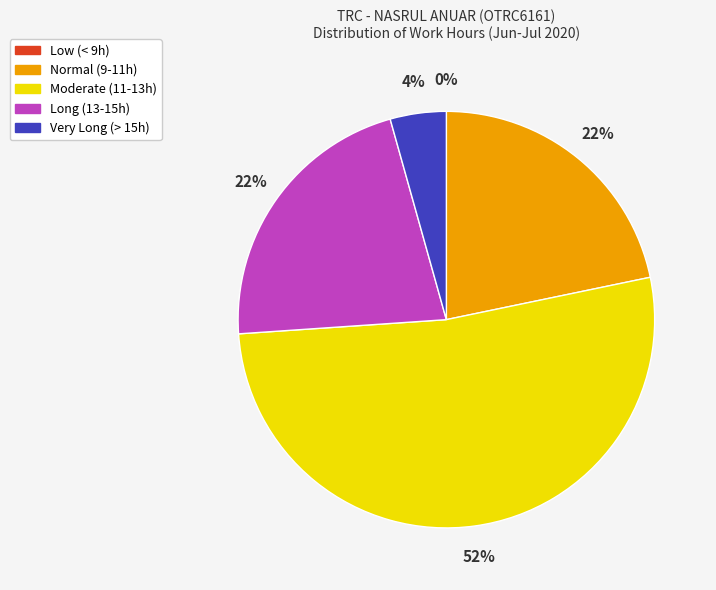

True or false: Very Long (> 15h) accounts for 11% of the total.

False